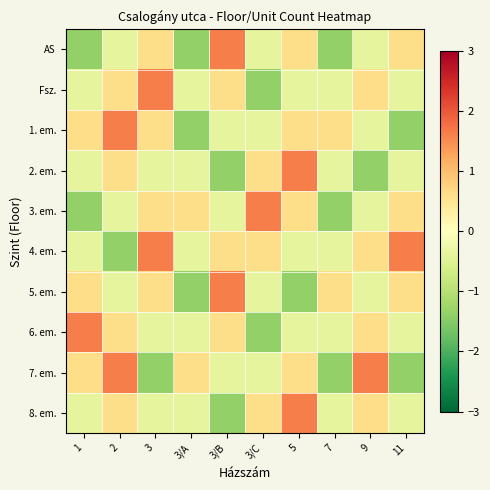

What is the difference between the highest and lowest values at 1?

3.0